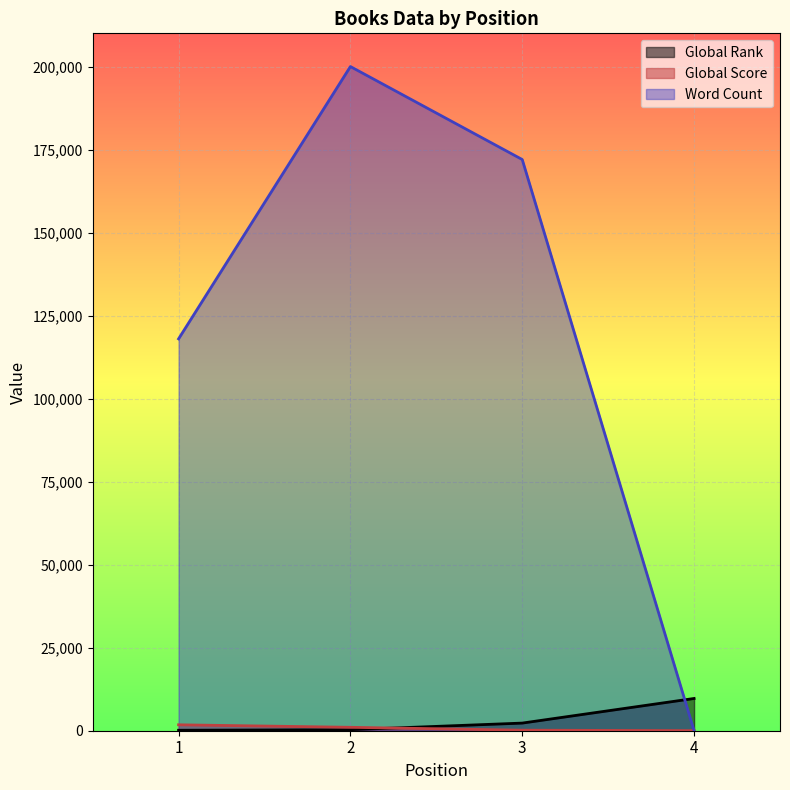

What is the total value across all series at 3?

174456